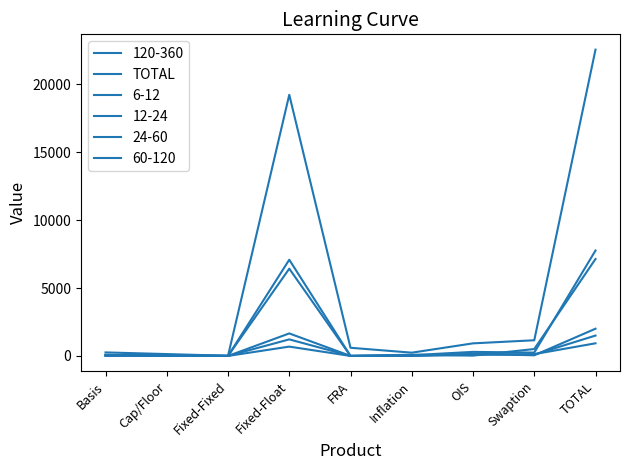

Does the chart display data point markers on the line(s)?

No